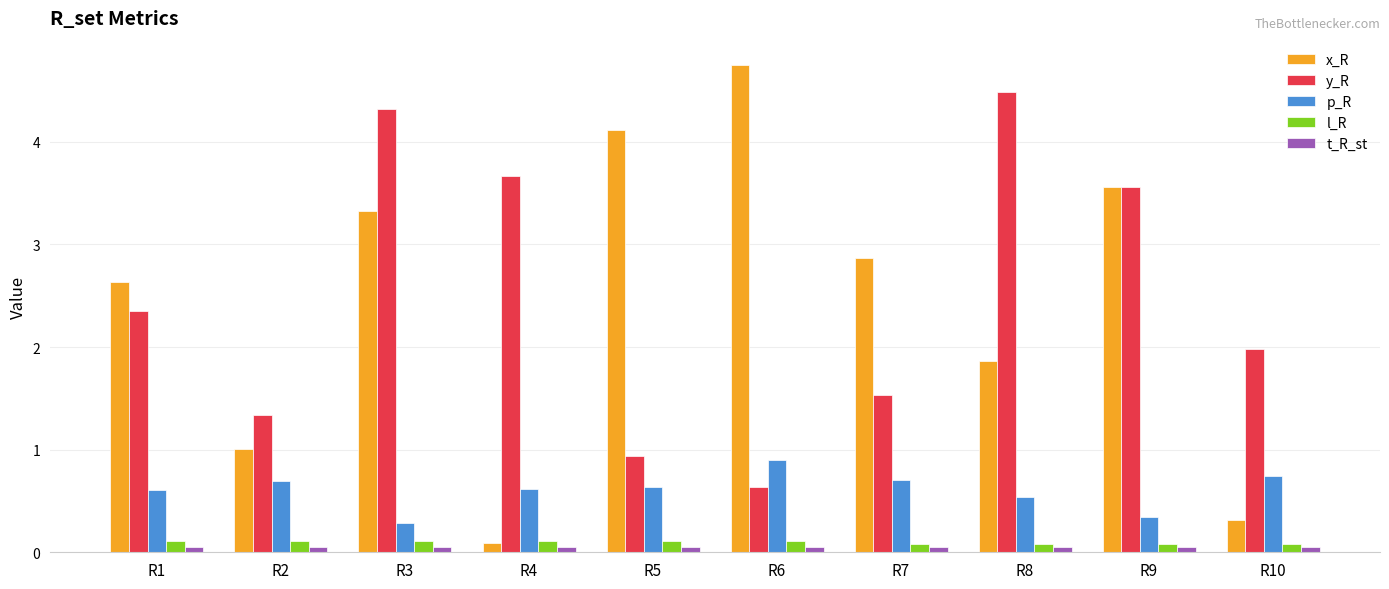

At which category does the chart reach its peak across all series?

R6